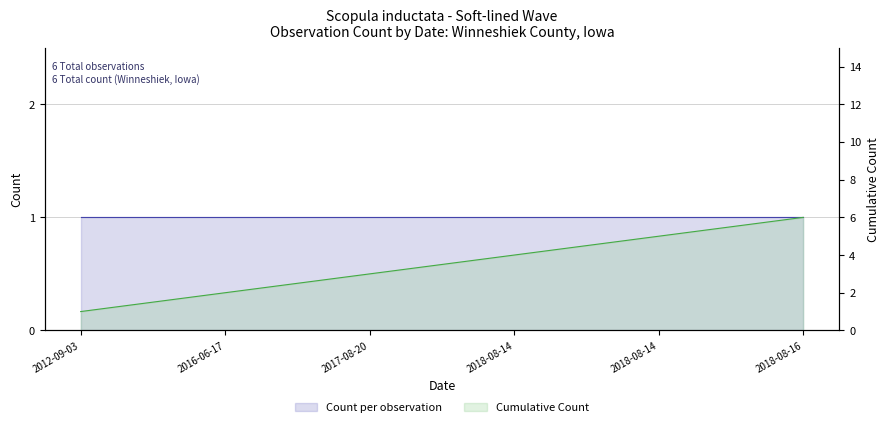

True or false: Count per observation has more than 1 points higher than both neighbors.

False